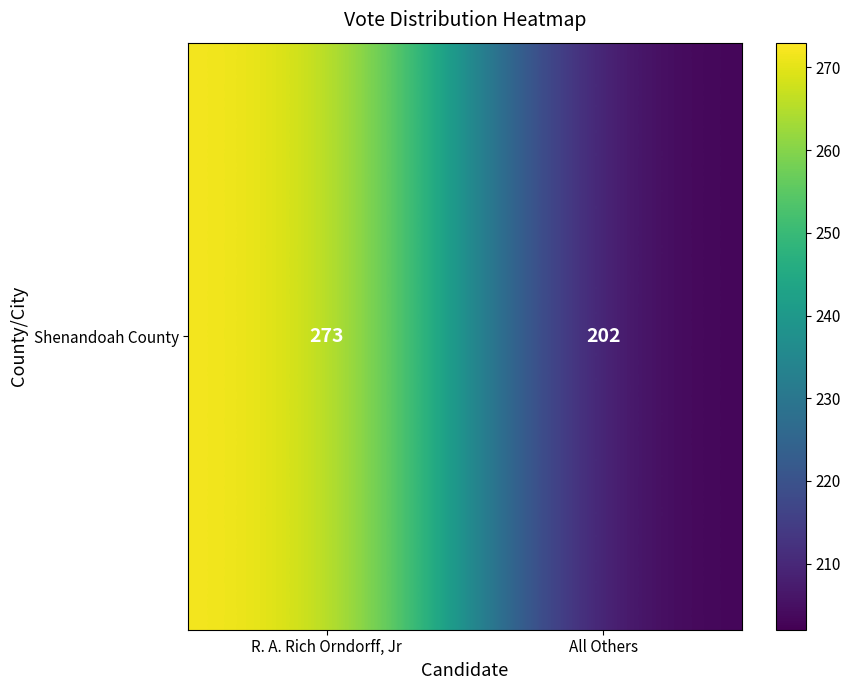

The value at R. A. Rich Orndorff, Jr is 71. True or false?

False